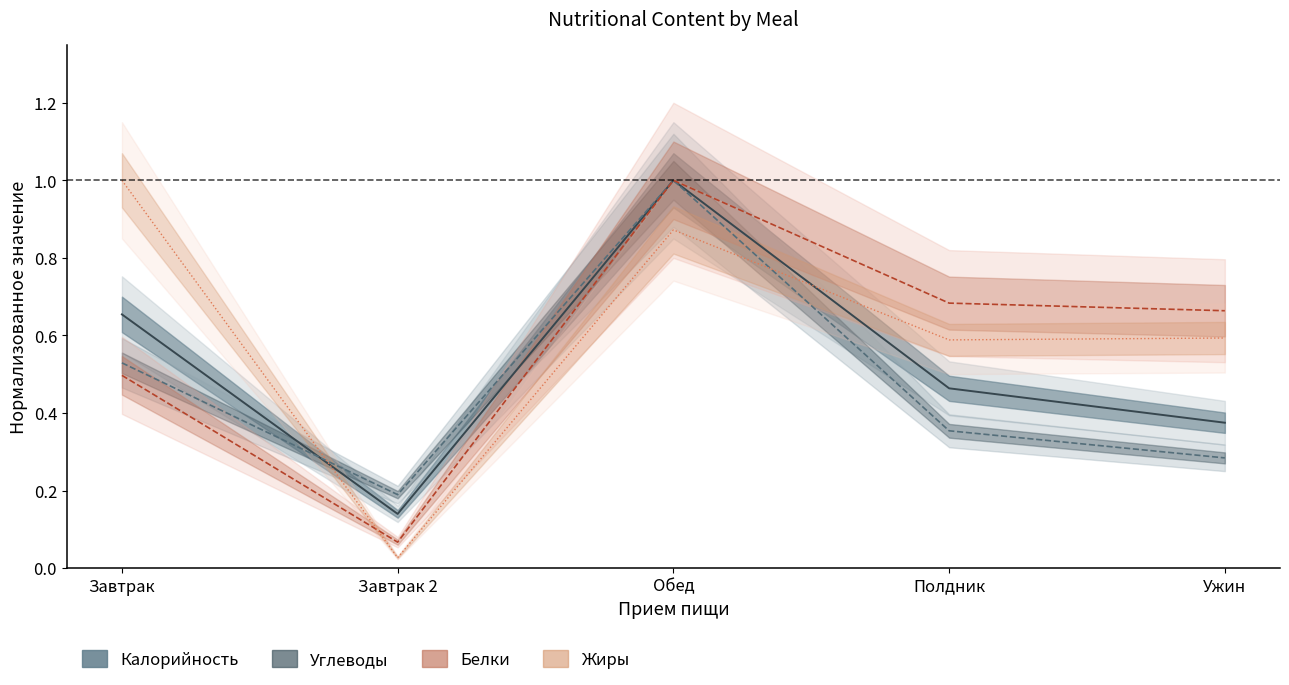

In Калорийность (центр), how many points are lower than both neighbors (excluding endpoints)?

1